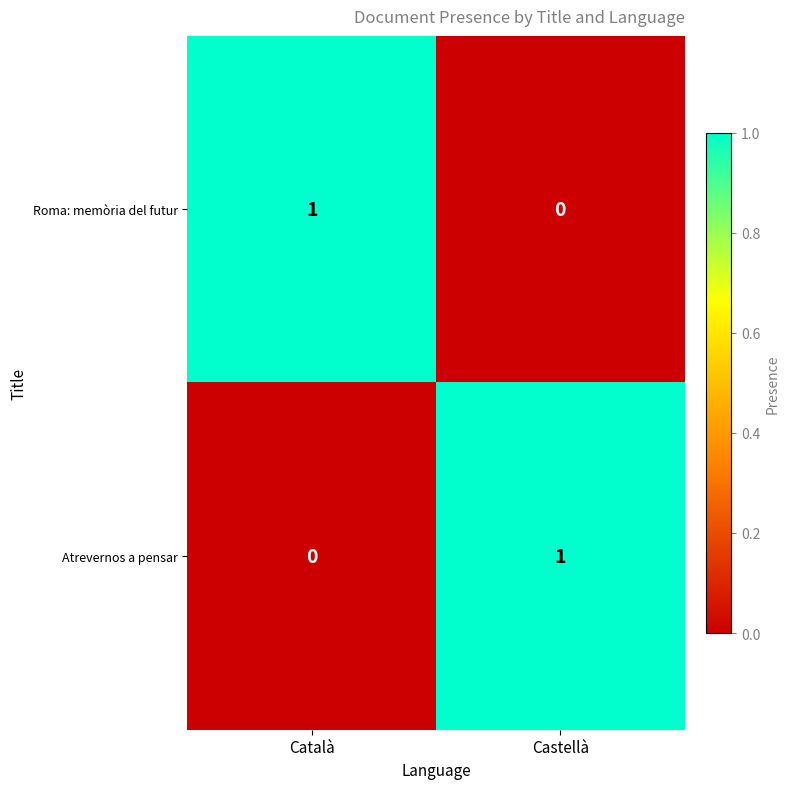

Which category has the lowest value in the Roma: memòria del futur series?

Castellà